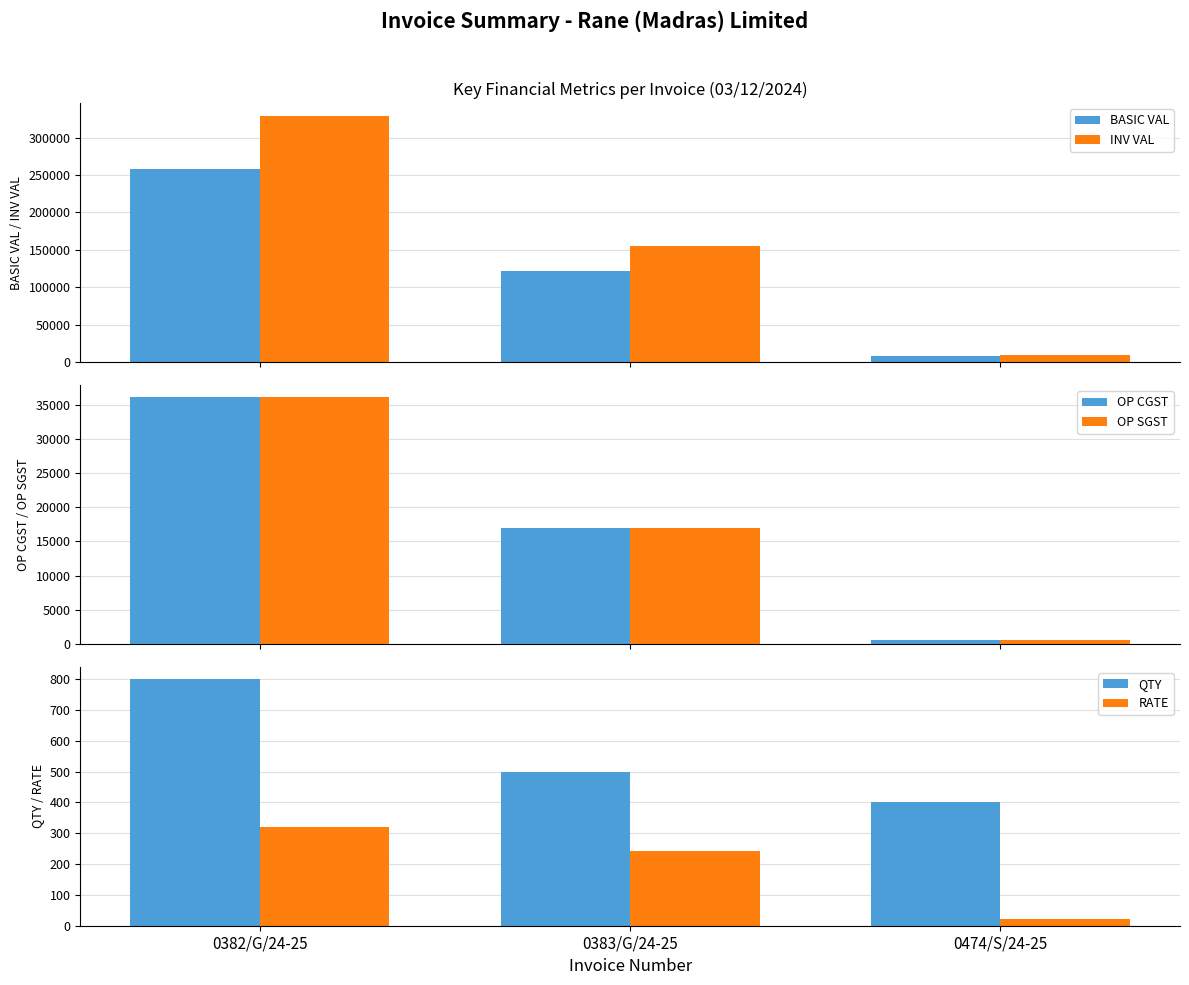

Which category has the highest value across all series?

0382/G/24-25